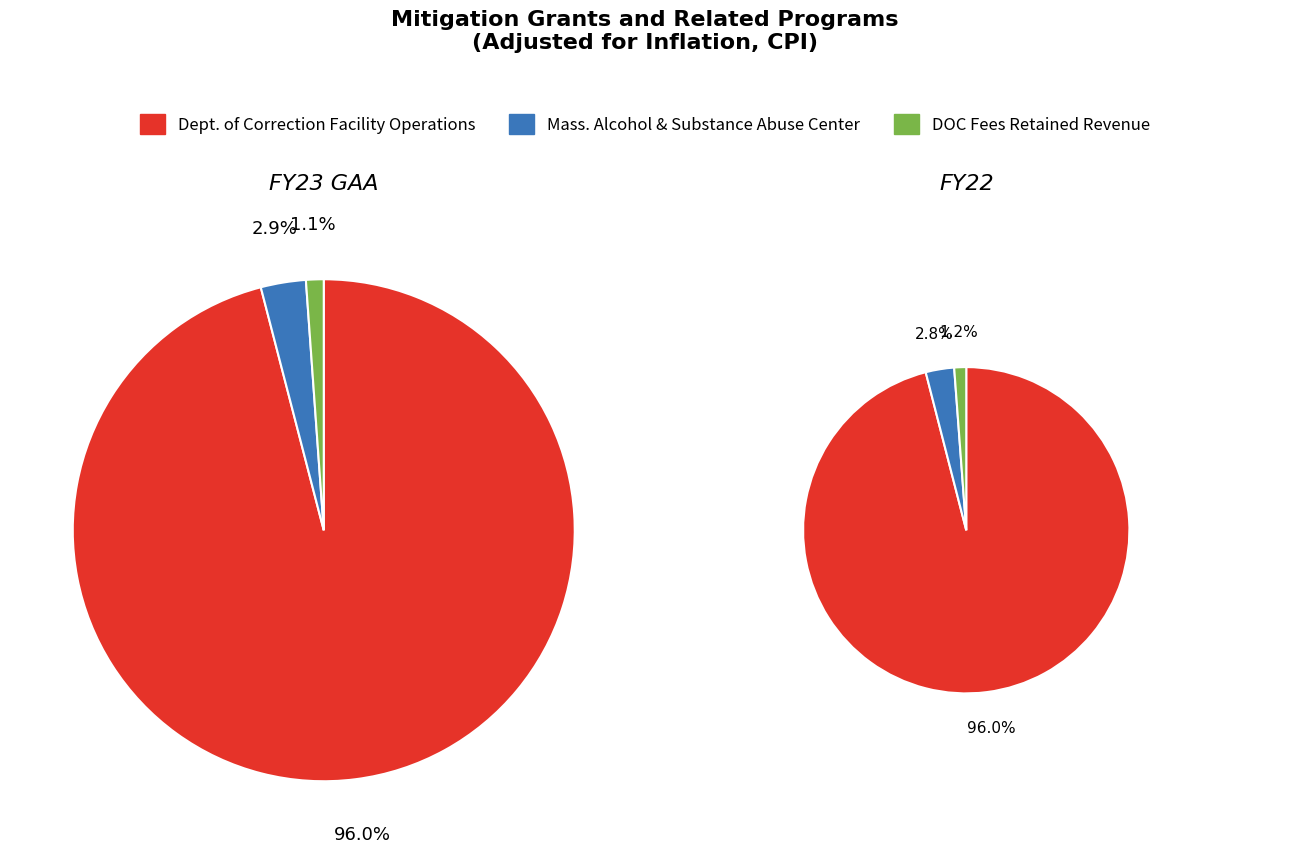

True or false: FY21 accounts for 8% of the total.

False